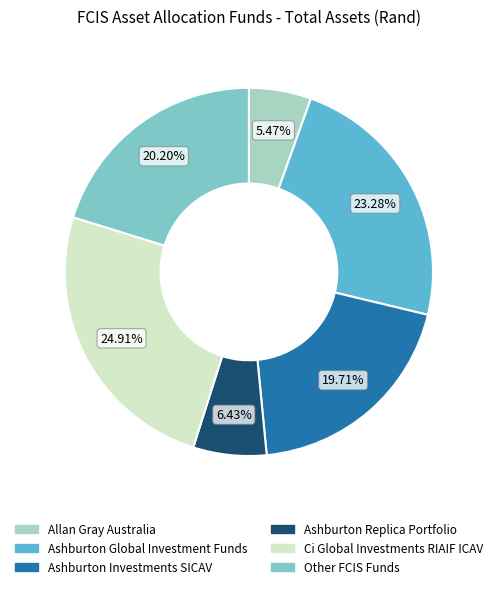

How much of the chart is everything except Ci Global Investments RIAIF ICAV?

75.1%